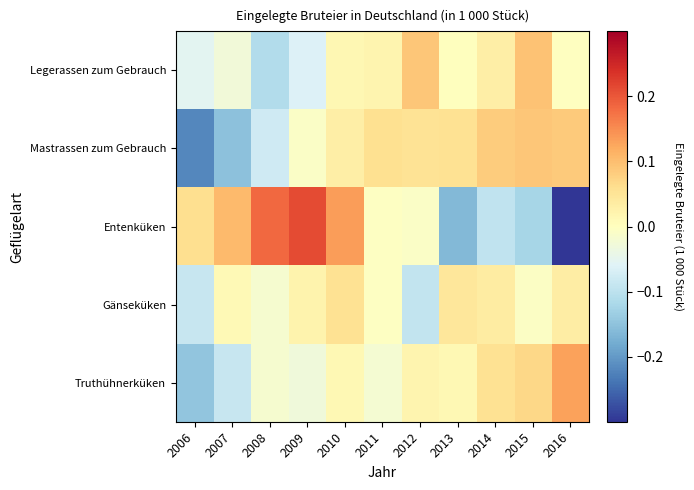

Which series has the widest spread of values?

Entenküken